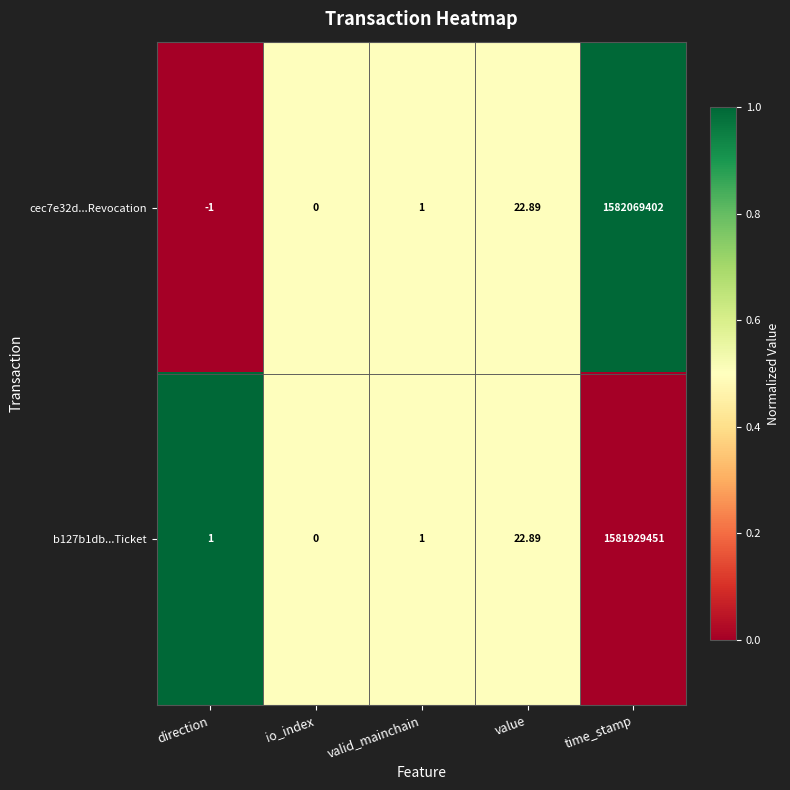

Rank the series by their maximum value, from highest to lowest.

cec7e32d...Revocation, b127b1db...Ticket